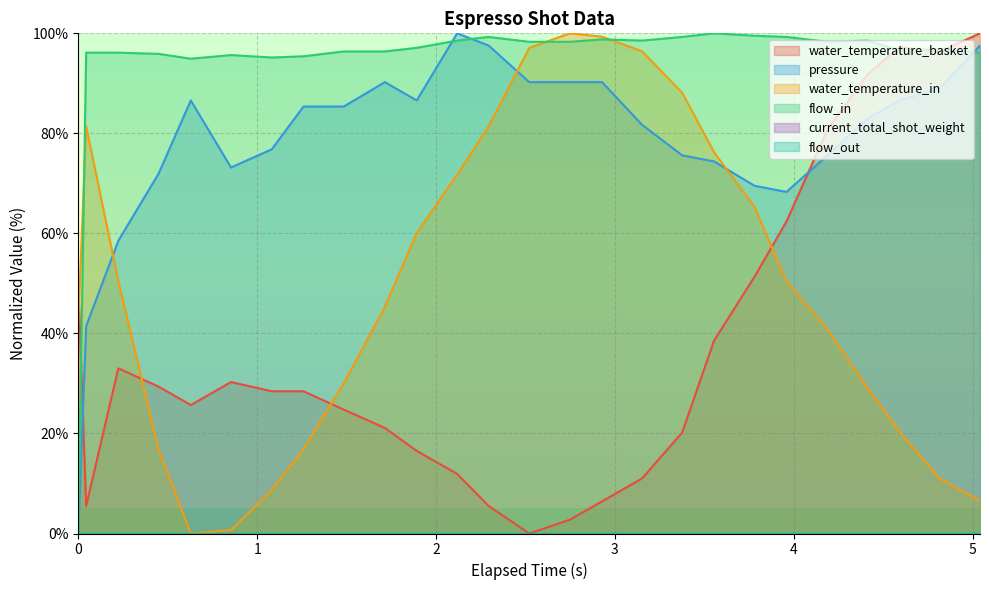

How many intersections are there between flow_in and pressure?

3